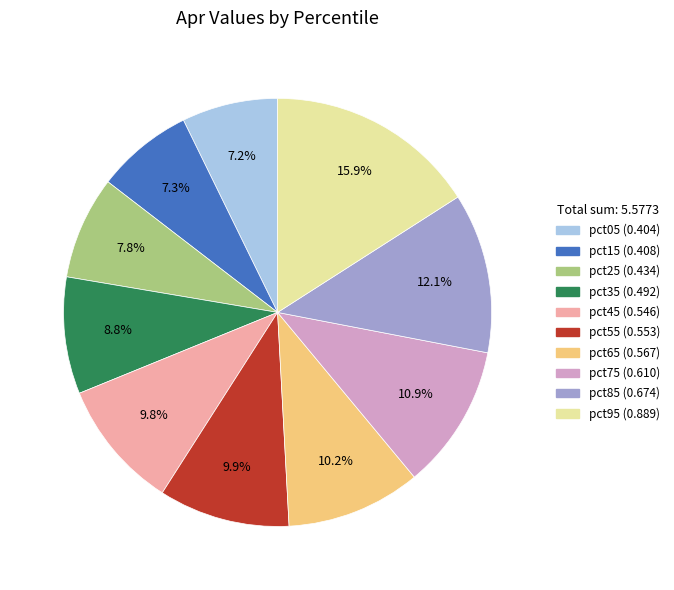

Which slice is the largest?

pct95